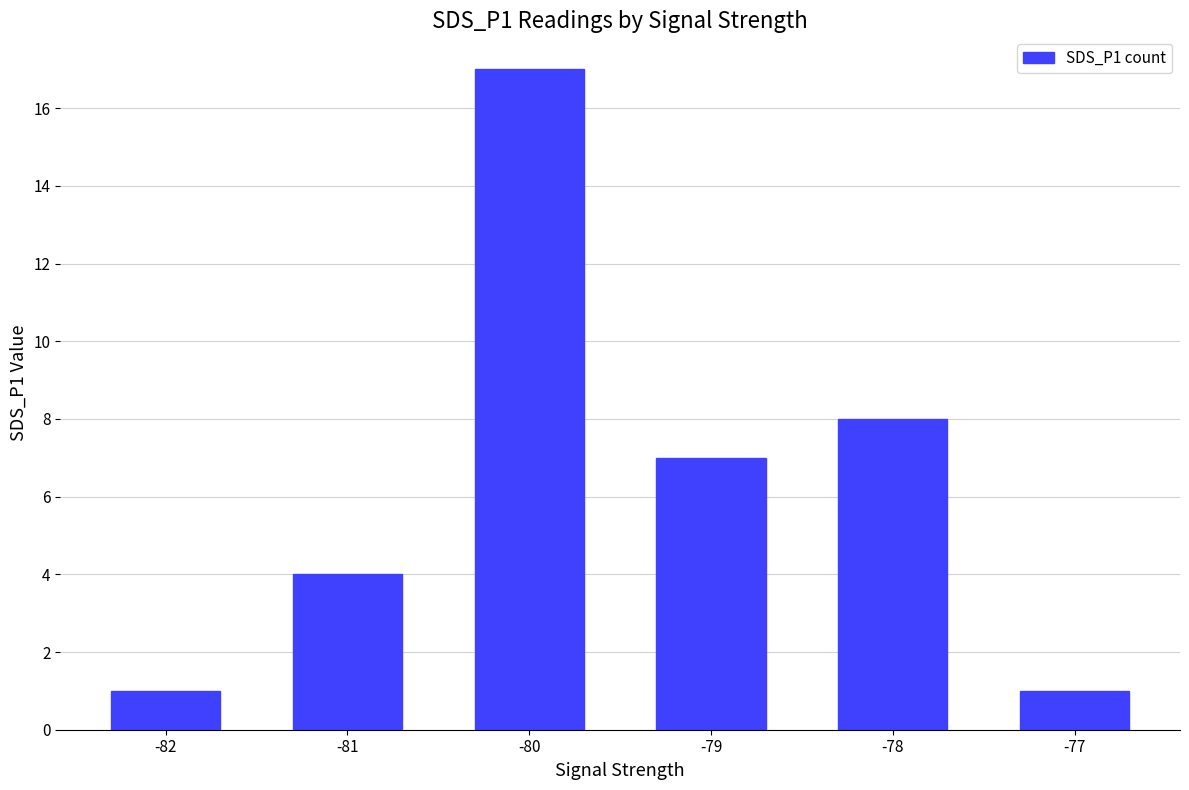

Reading right to left, what are all the values shown in this chart?

-77=1	-78=8	-79=7	-80=17	-81=4	-82=1